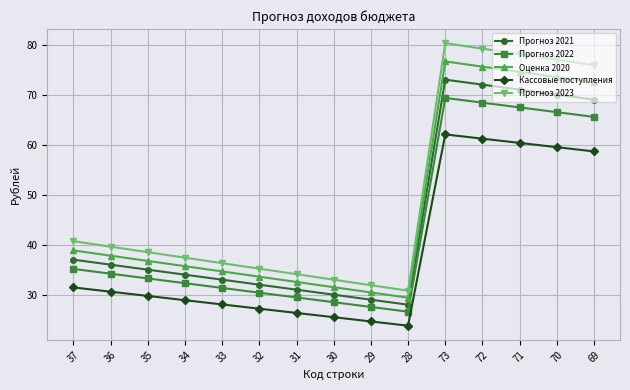

How many distinct data groups are displayed?

5